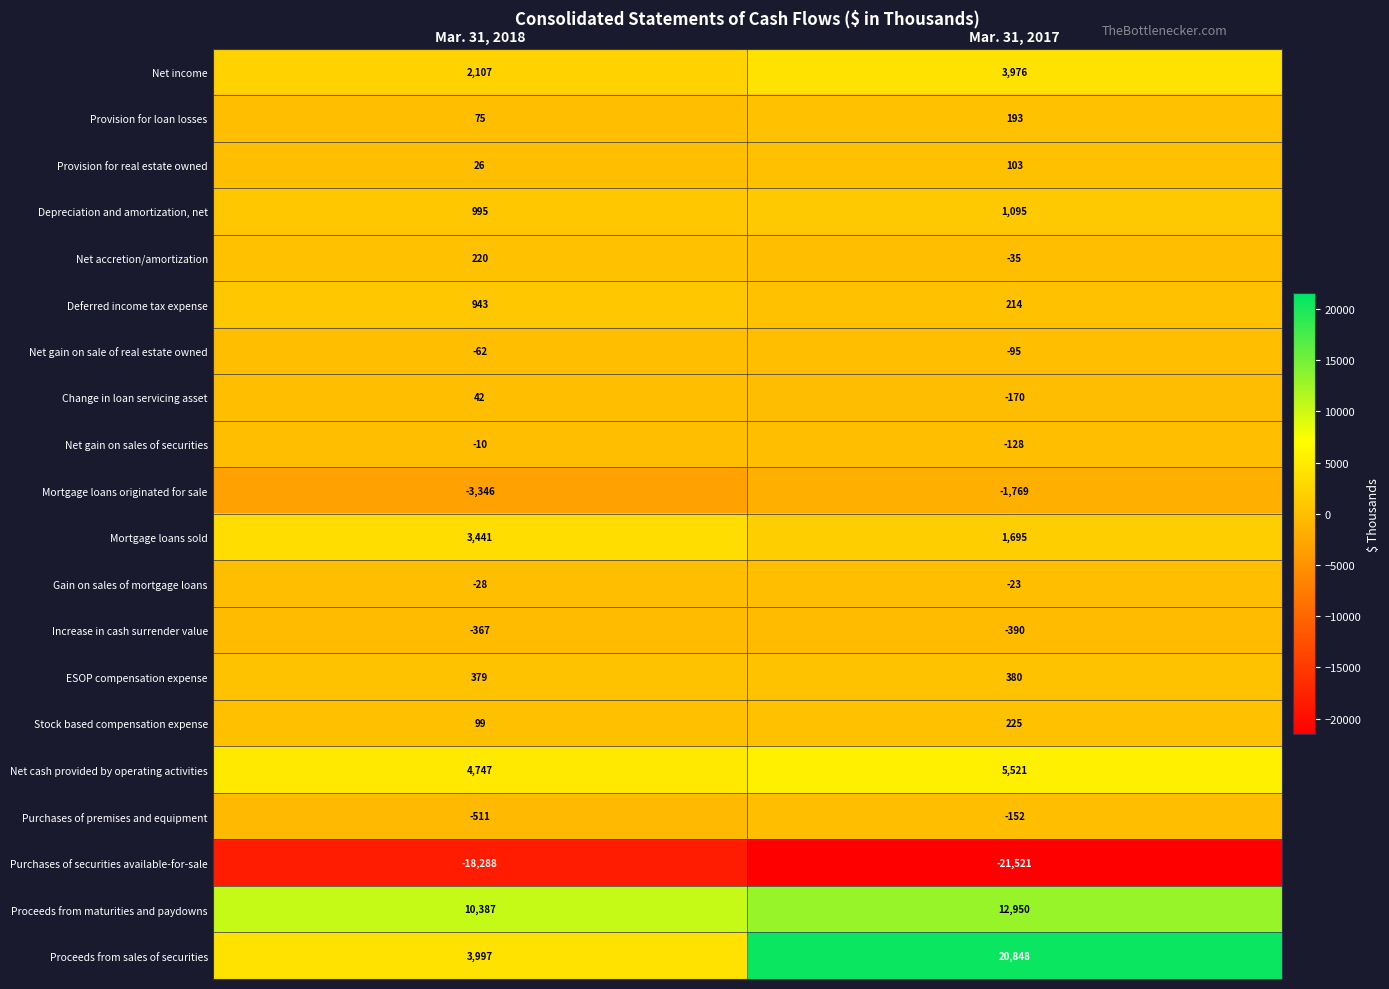

Is it true that Provision for real estate owned equals 67 at Mar. 31, 2017?

False